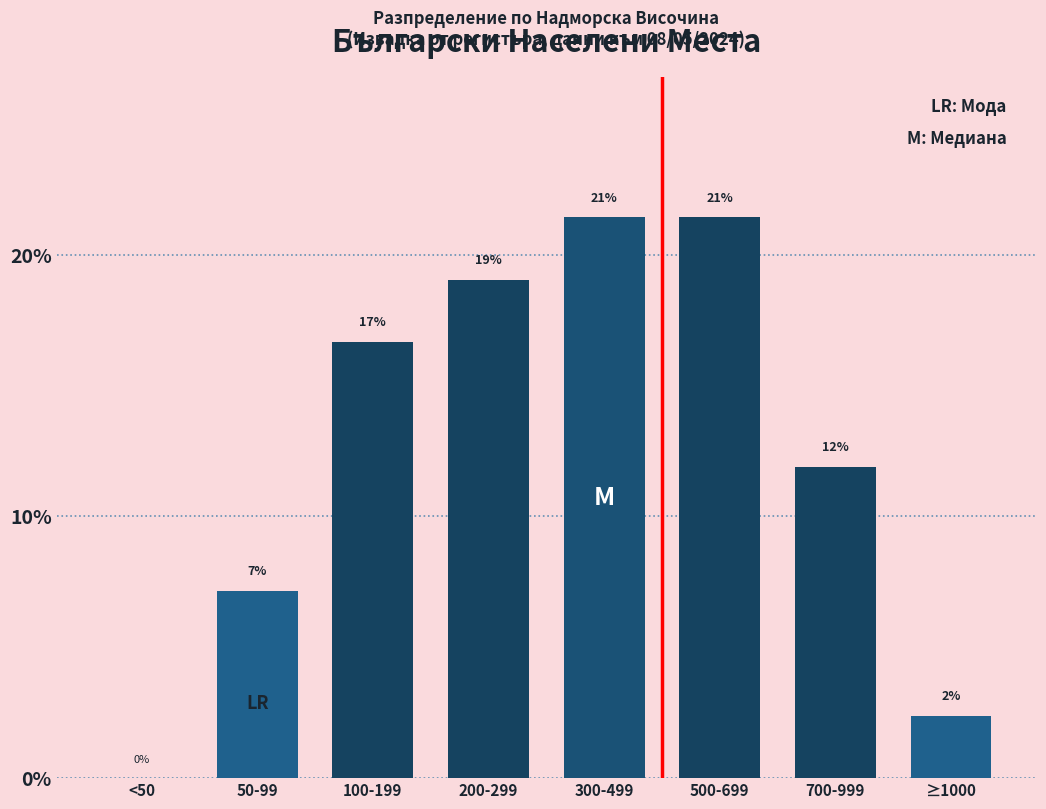

Are the bars horizontal?

No